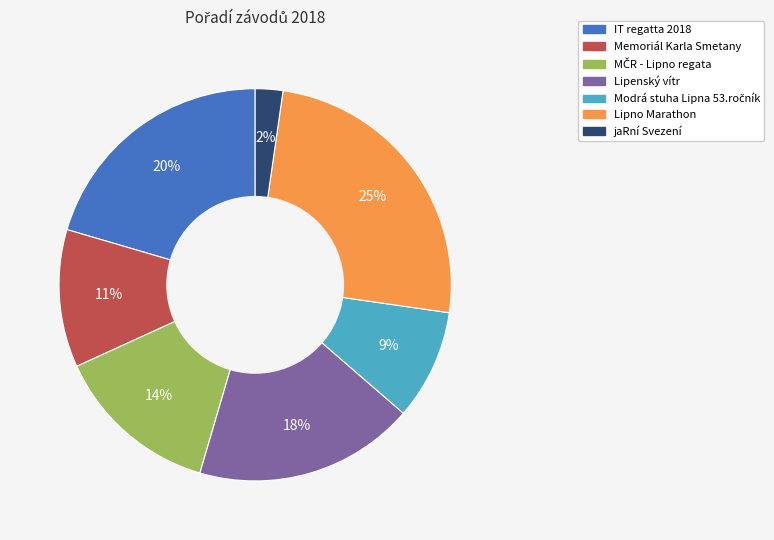

How many slices are in this pie chart?

7